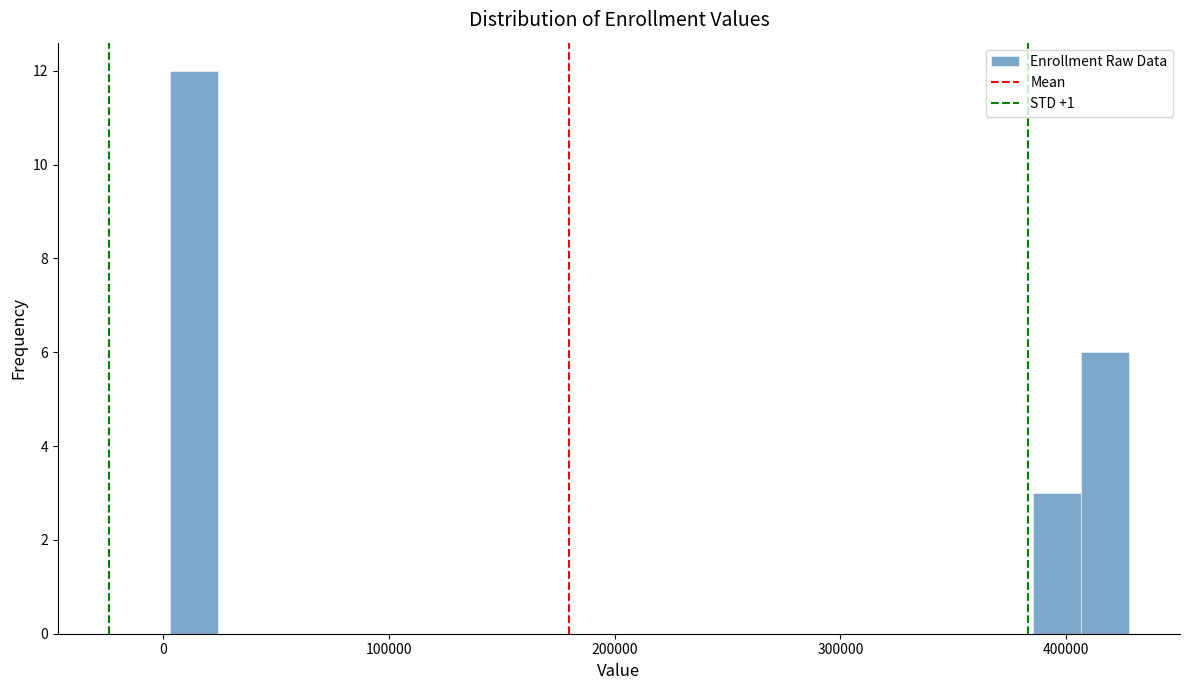

Read against the x-axis, roughly where is the centre of the tallest bar?

10000